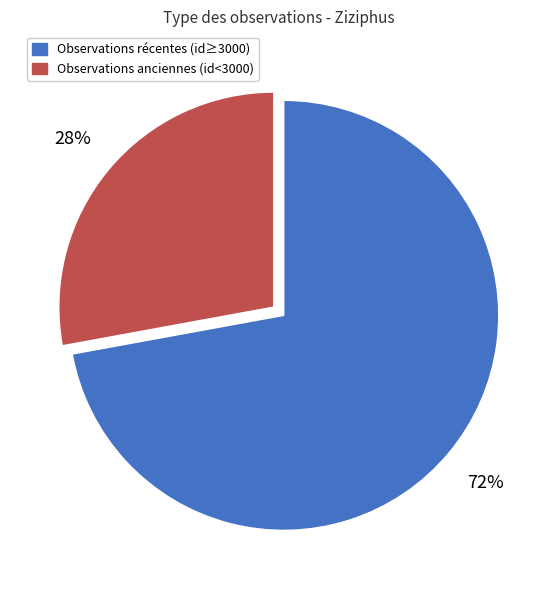

How many segments does this pie chart have?

2